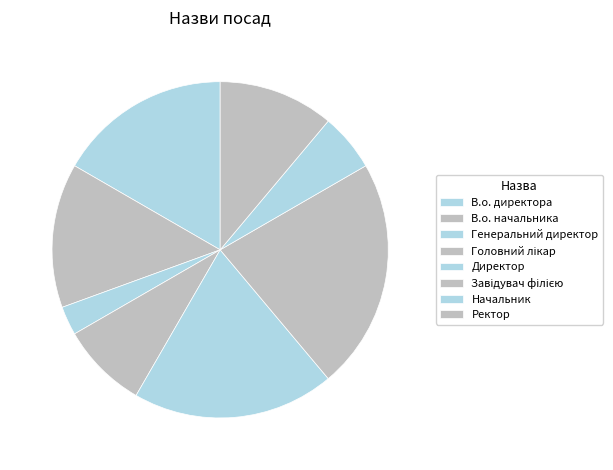

Do Директор and Начальник together represent more than half of the pie?

No